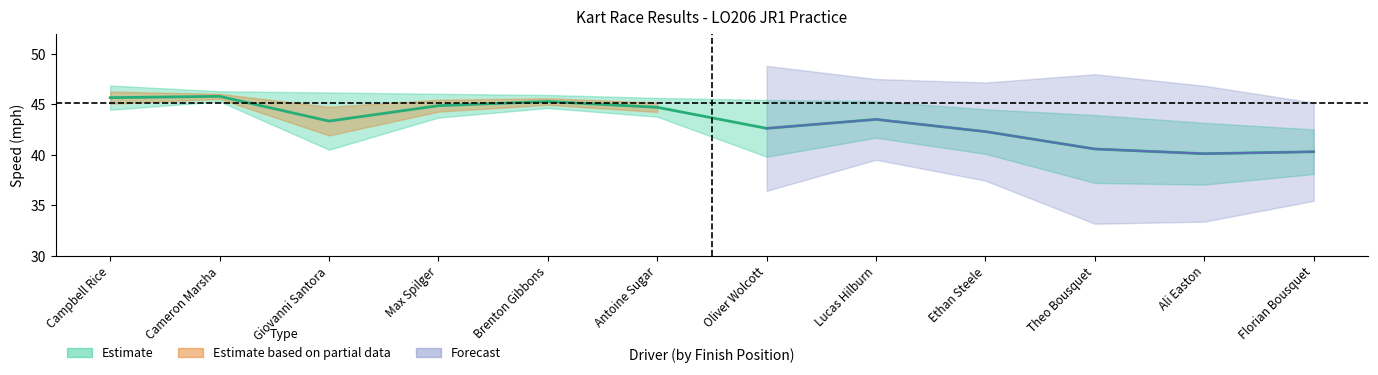

What is the average value?

43.3